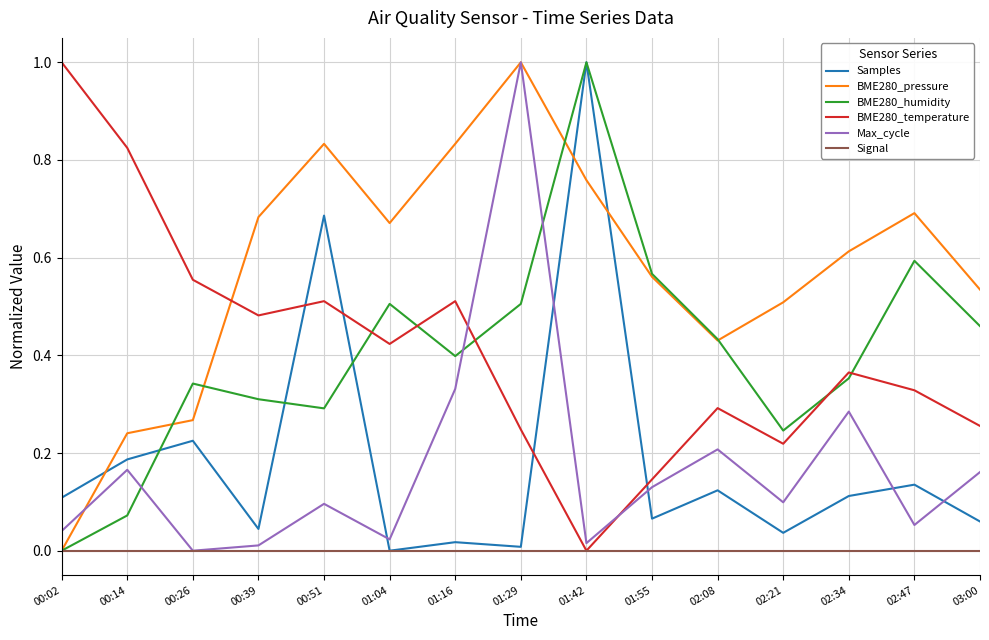

Is it true that Max_cycle equals 0.1 at 02:21?

True